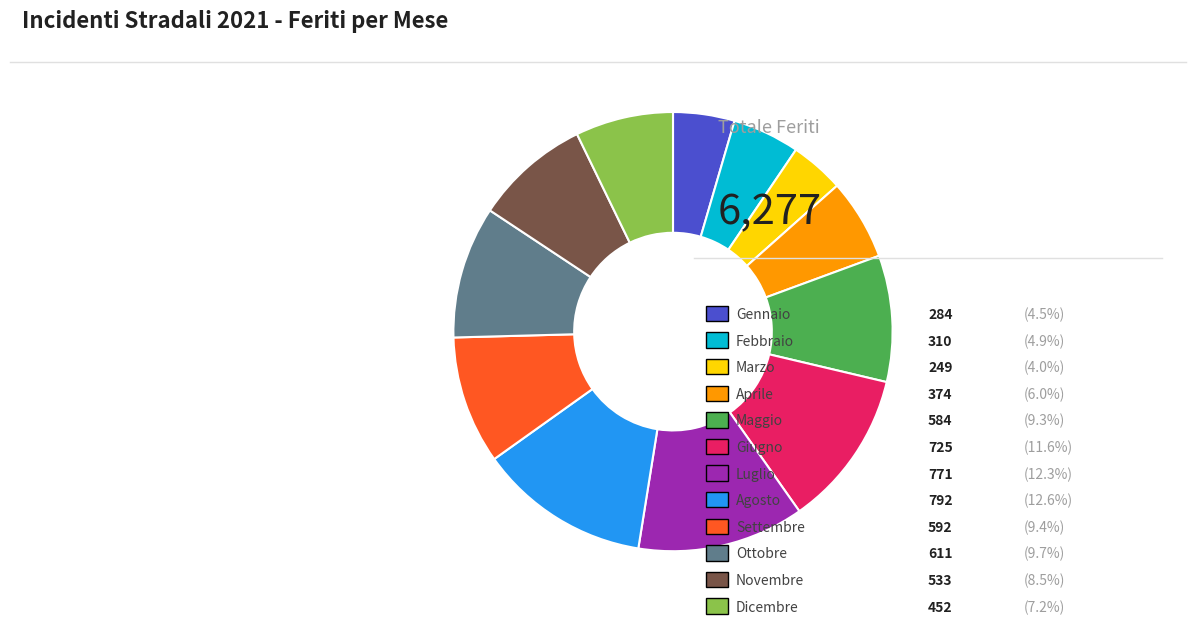

Is there a majority slice in this chart?

No